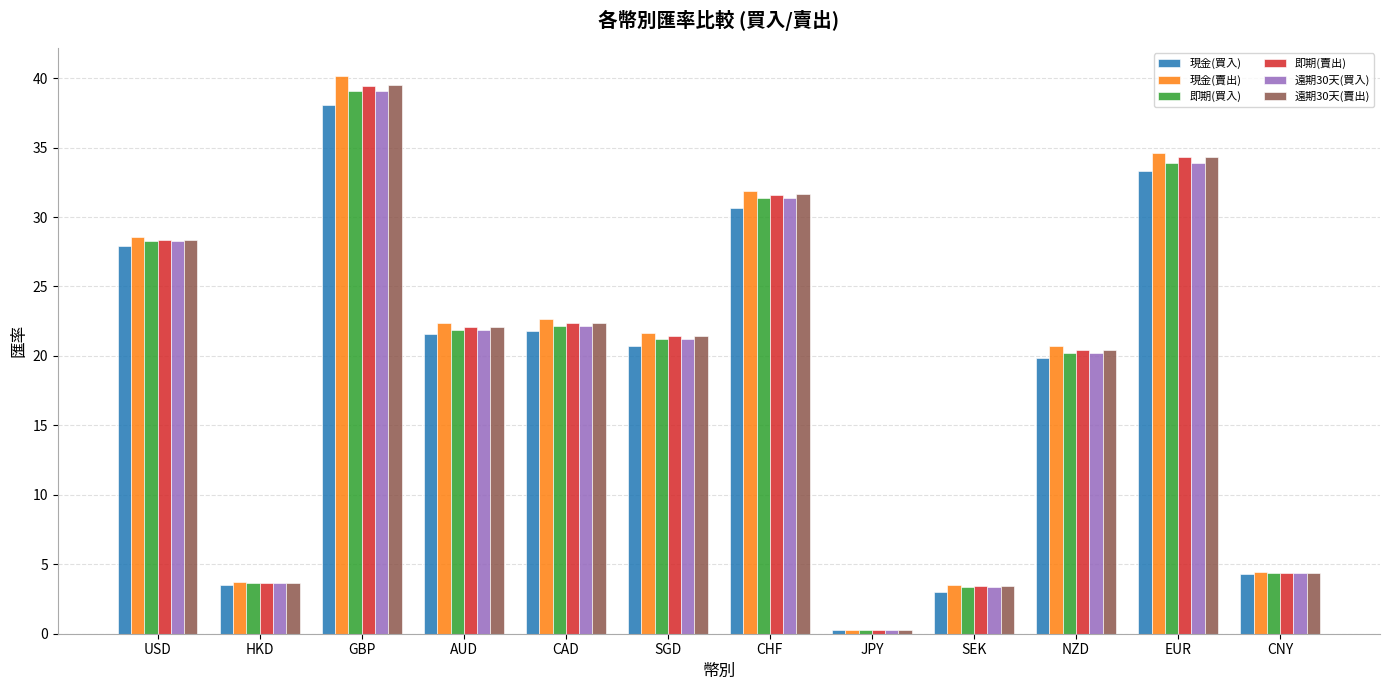

Where is 即期(賣出) nearest to the value 19?

NZD